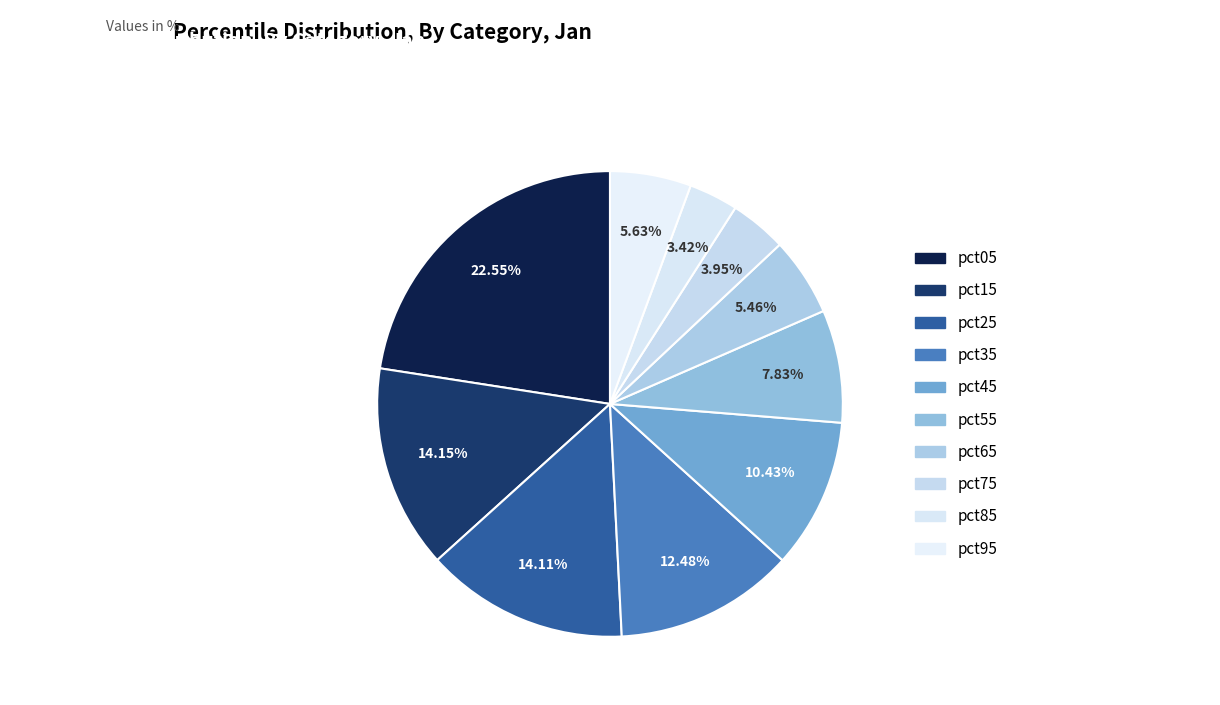

To the nearest percent, what is the average slice percentage?

10%